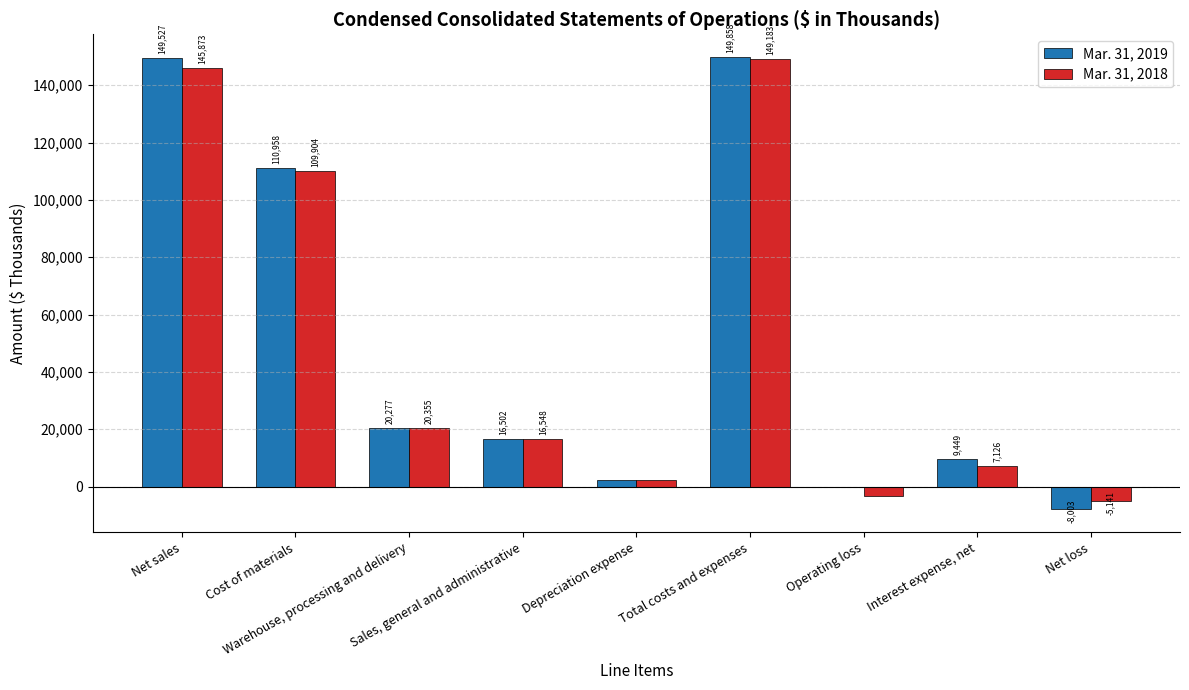

How many positive values does the Mar. 31, 2019 series have?

7